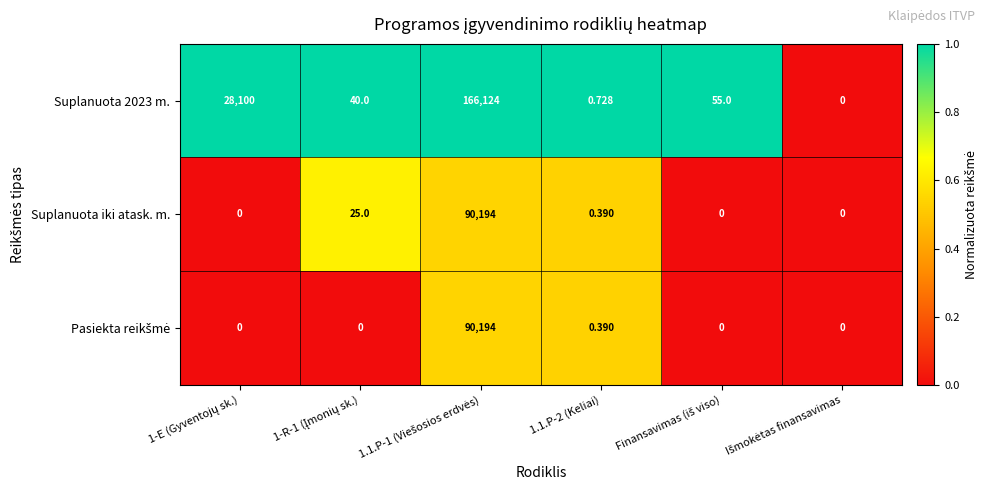

What is the total value across all series at 1.1.P-2 (Keliai)?

1.5